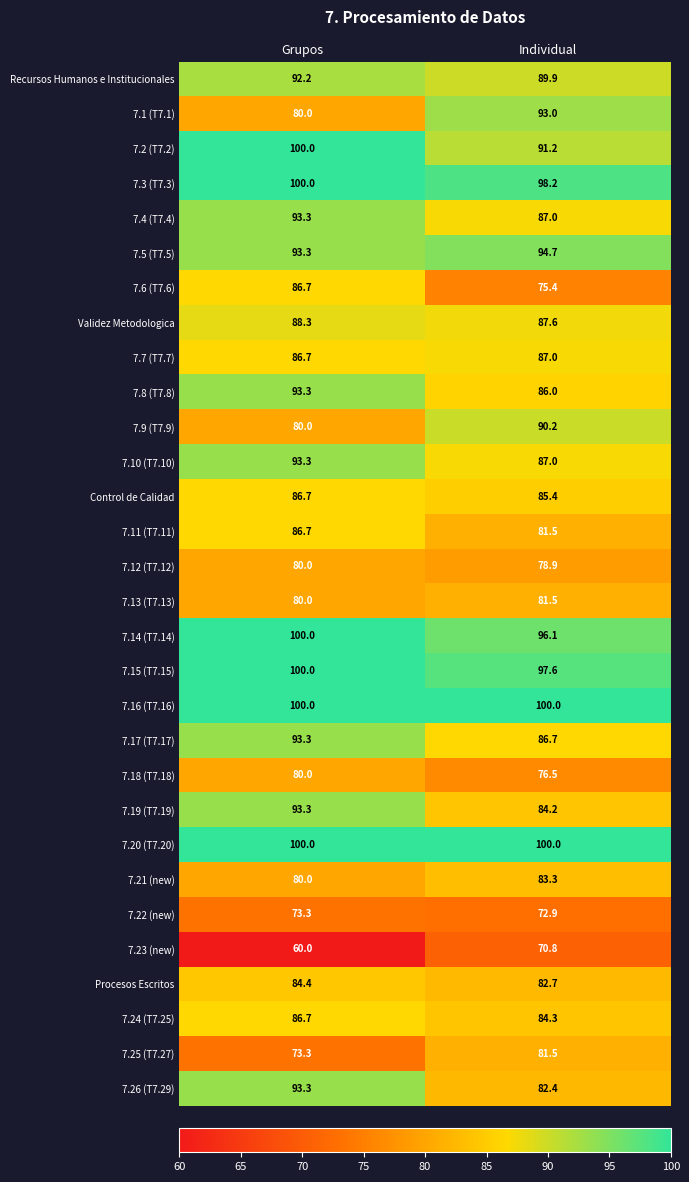

What is the sum of the 7.8 (T7.8) values at Individual and Grupos?

179.3